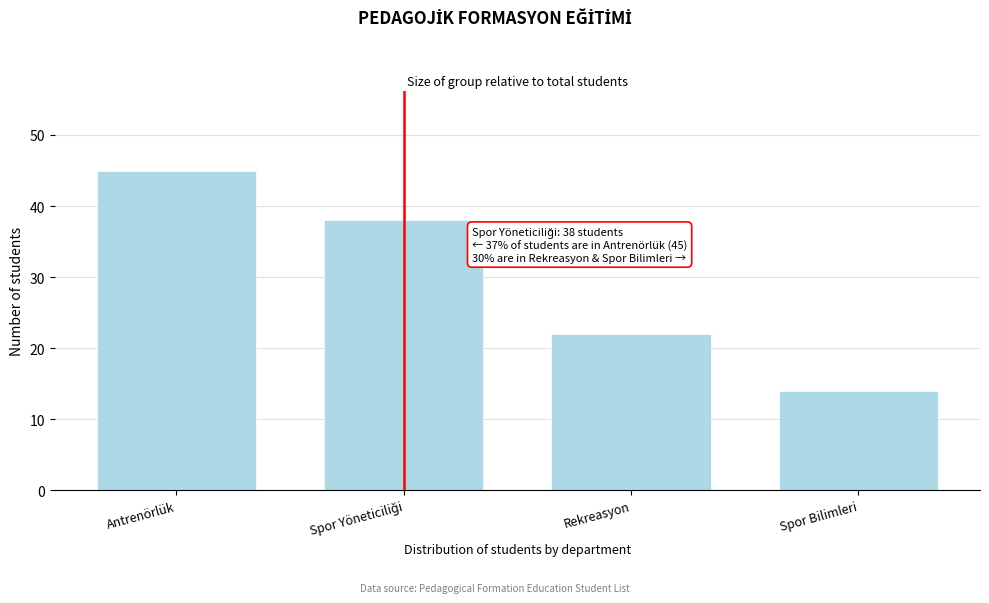

Reading left to right, transcribe all the data shown in this chart.

45	38	22	14